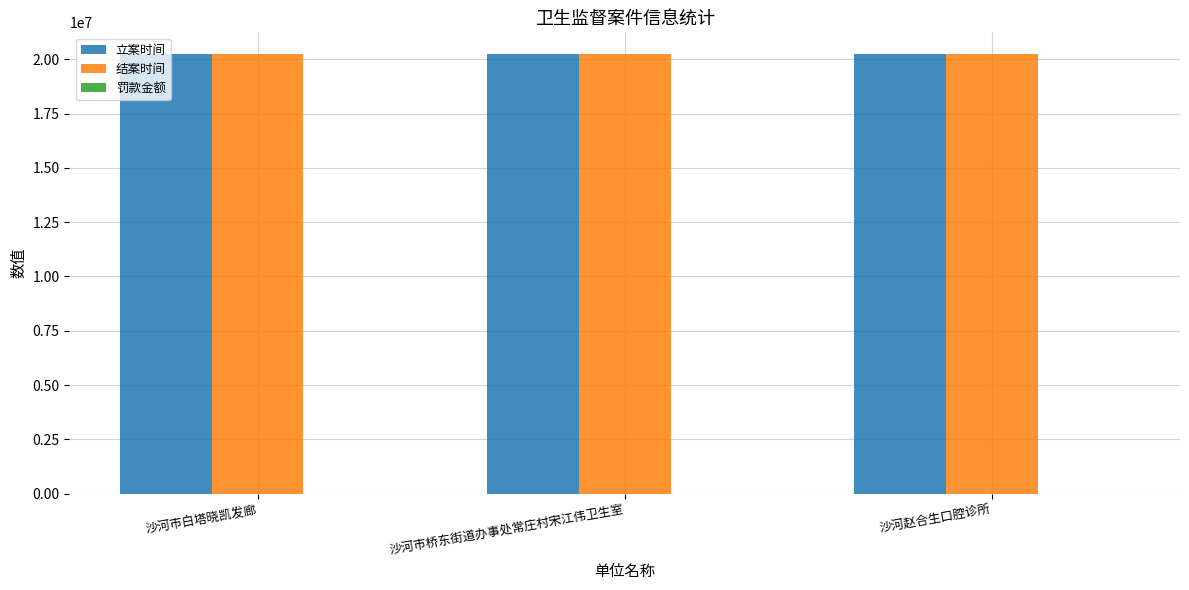

What is the sum of the 立案时间 values at 沙河市桥东街道办事处常庄村宋江伟卫生室 and 沙河市白塔晓凯发廊?

40461041